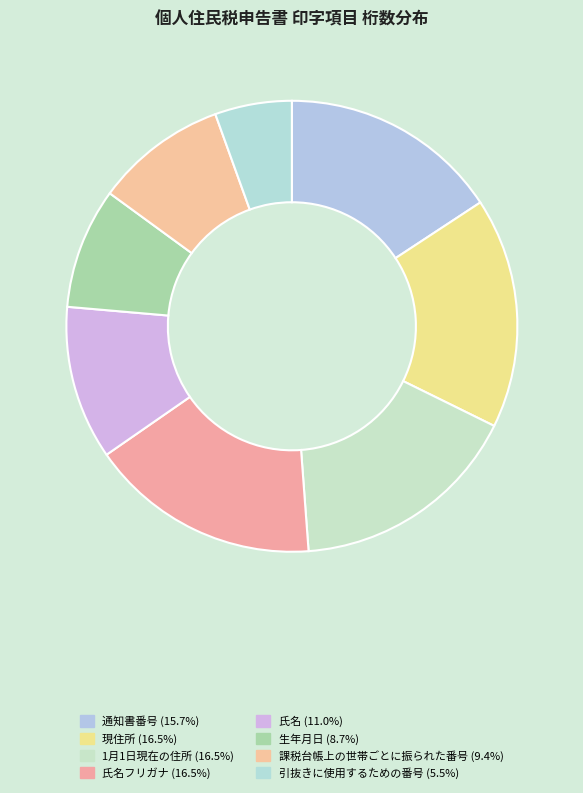

How many slices are in this pie chart?

8